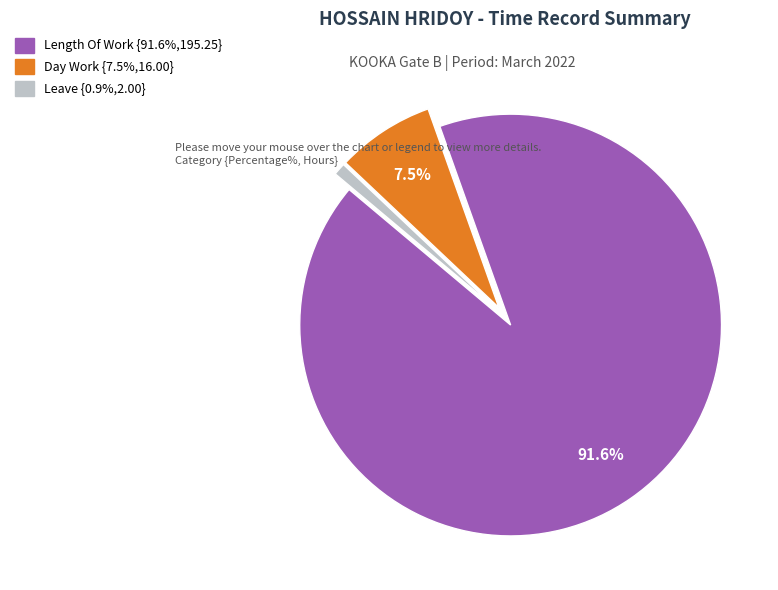

Does any single category account for the majority?

Yes